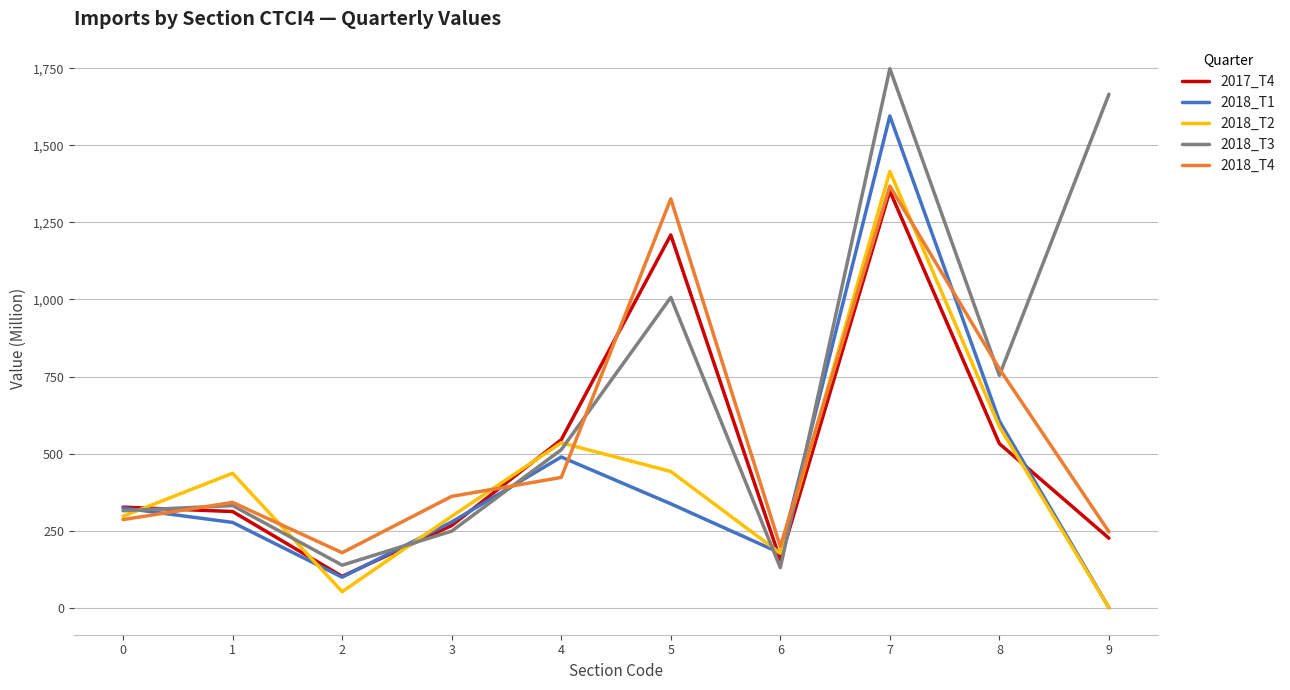

How many lines are shown in the chart?

5